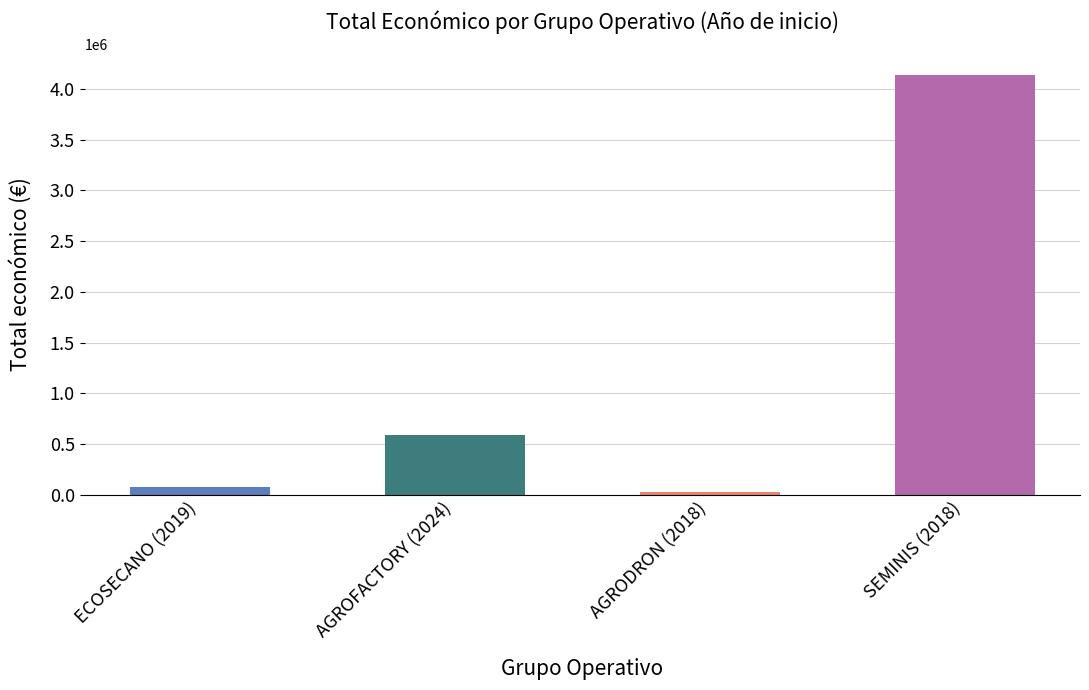

Where is the data nearest to the value 2085301?

AGROFACTORY (2024)